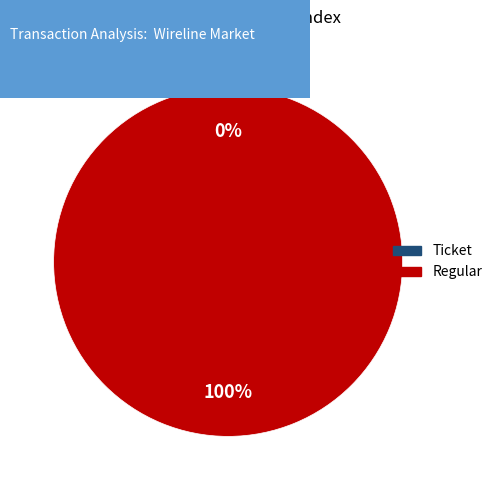

To the nearest percent, what percentage of the pie is Regular?

100%